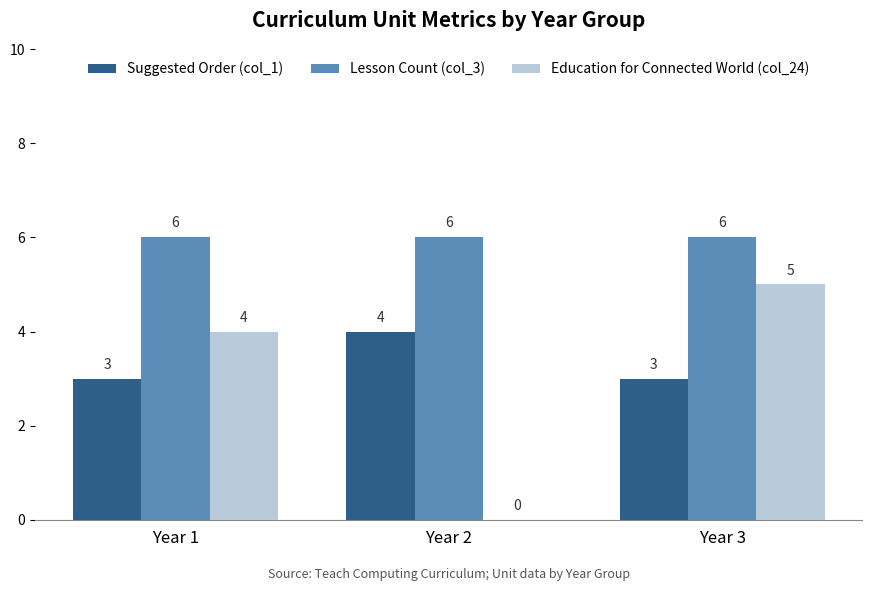

How many categories are shown in the chart?

3